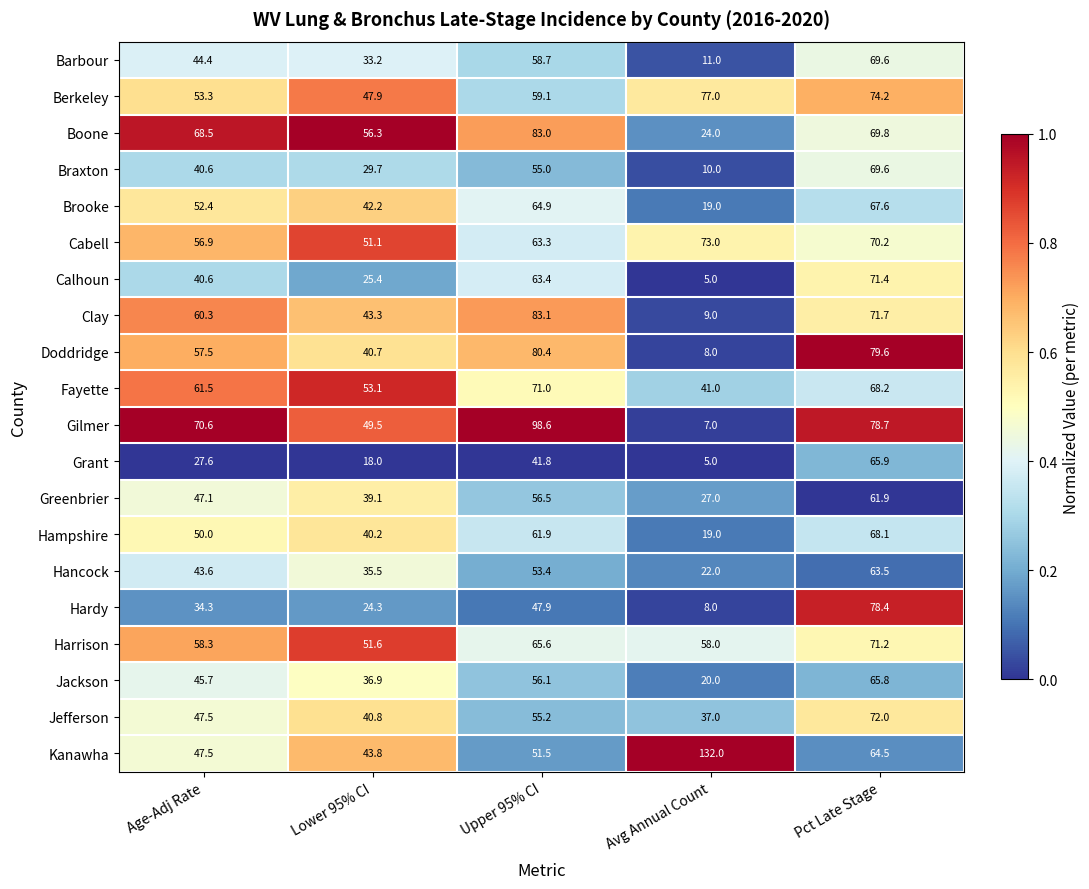

What value does the Hampshire series have at Age-Adj Rate?

50.0